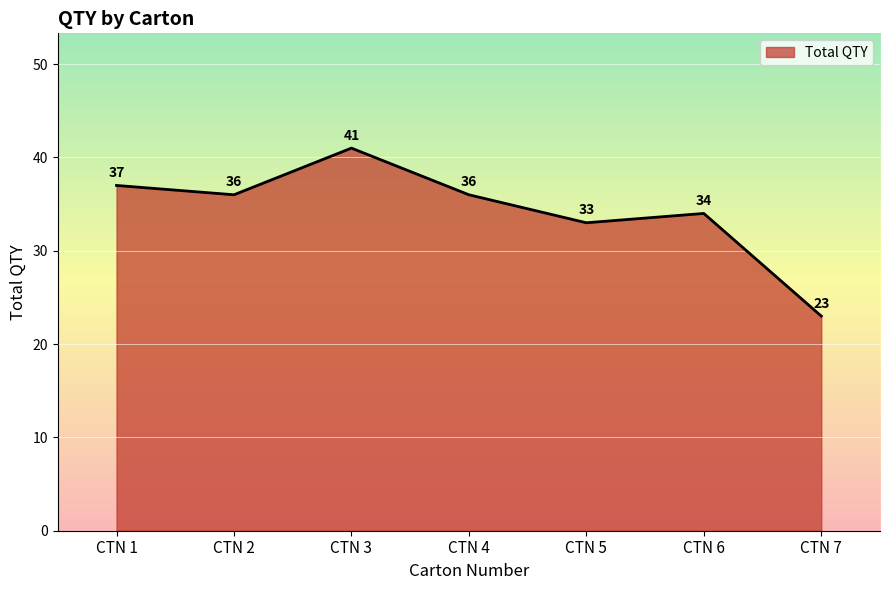

What is the average value?

34